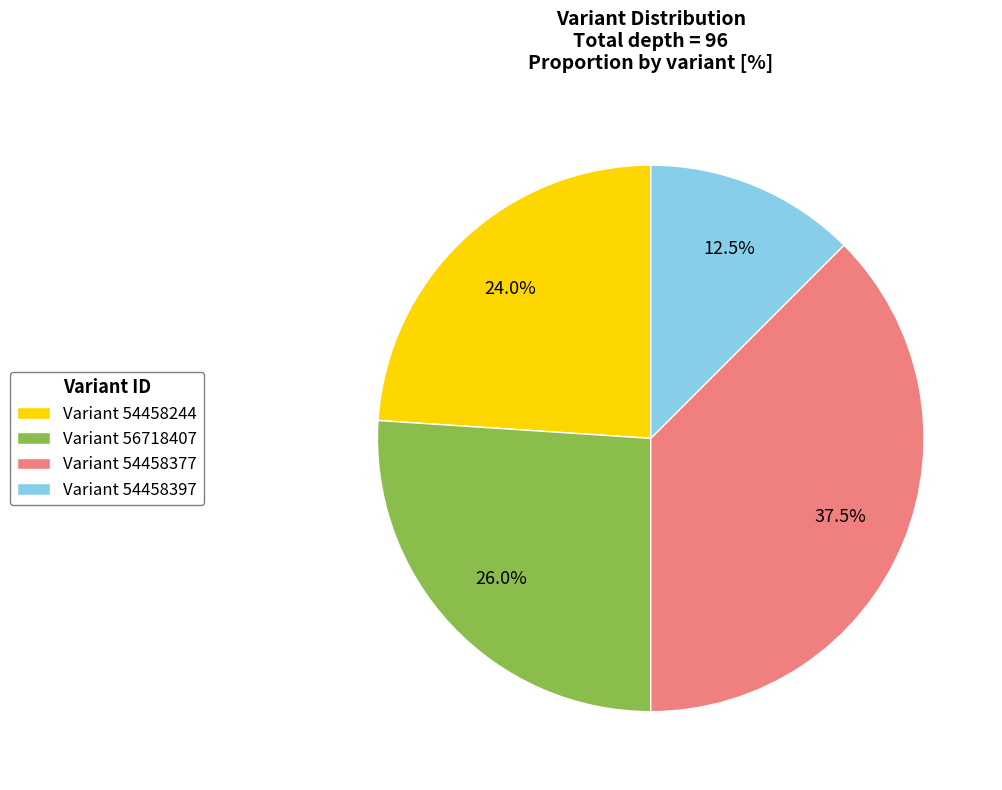

Does Variant 54458244 account for over 50% of the chart?

No